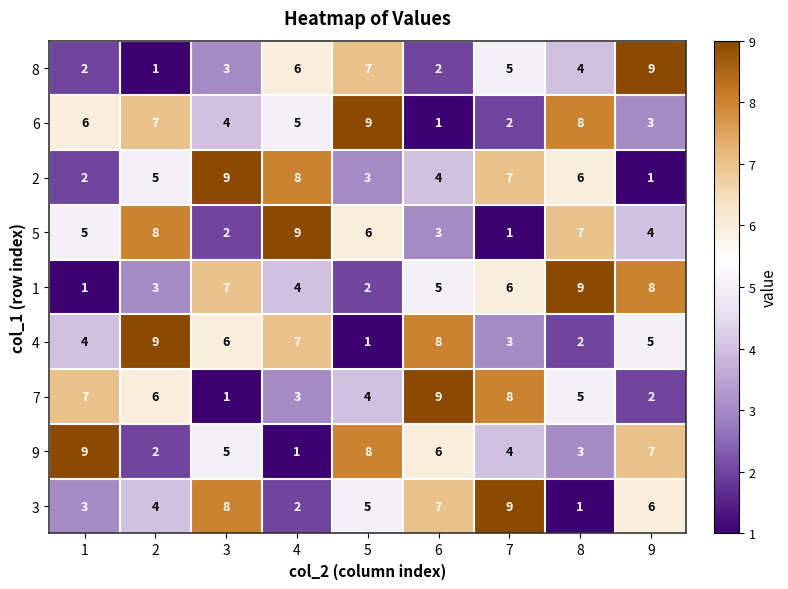

Read the 6 value at 8.

8